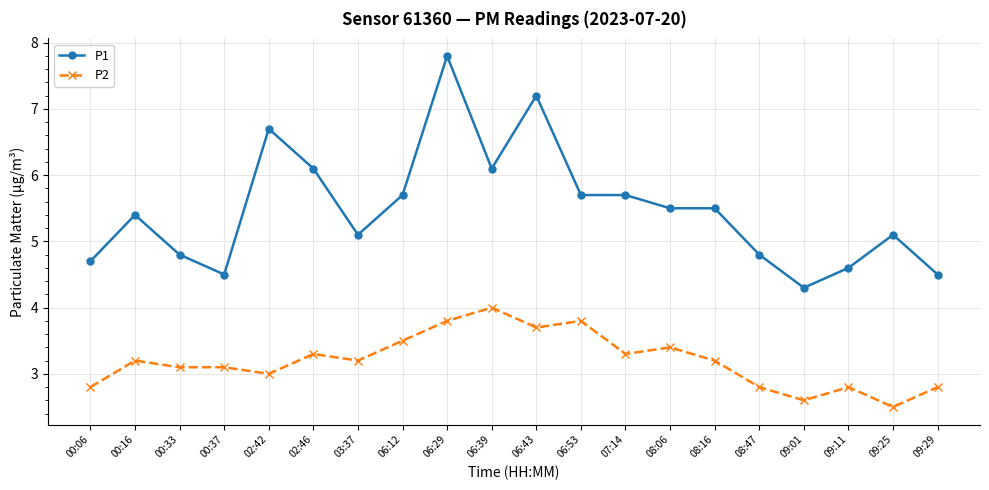

Is this an area chart (filled region under the line)?

No